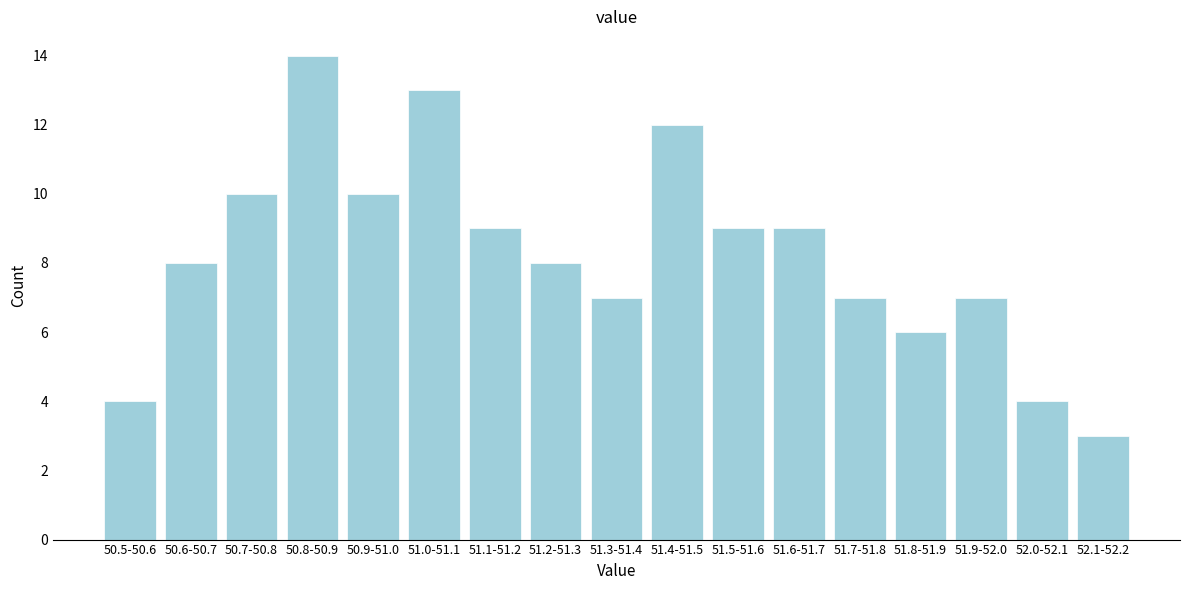

Reading left to right, transcribe all the data shown in this chart.

50.5-50.6=4	50.6-50.7=8	50.7-50.8=10	50.8-50.9=14	50.9-51.0=10	51.0-51.1=13	51.1-51.2=9	51.2-51.3=8	51.3-51.4=7	51.4-51.5=12	51.5-51.6=9	51.6-51.7=9	51.7-51.8=7	51.8-51.9=6	51.9-52.0=7	52.0-52.1=4	52.1-52.2=3